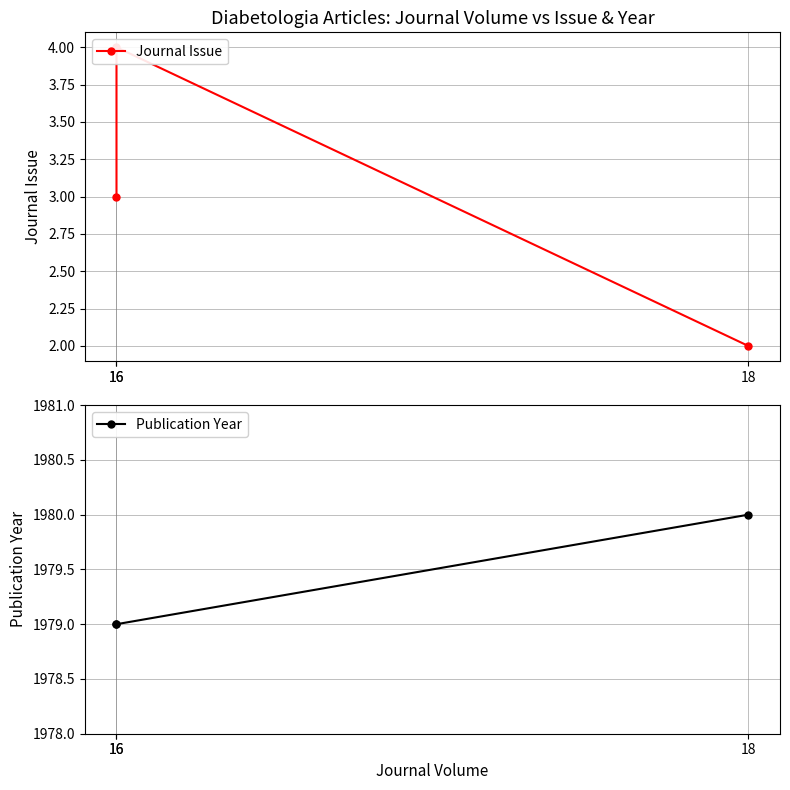

Between 16 and 18, which series saw the biggest shift?

Journal Issue